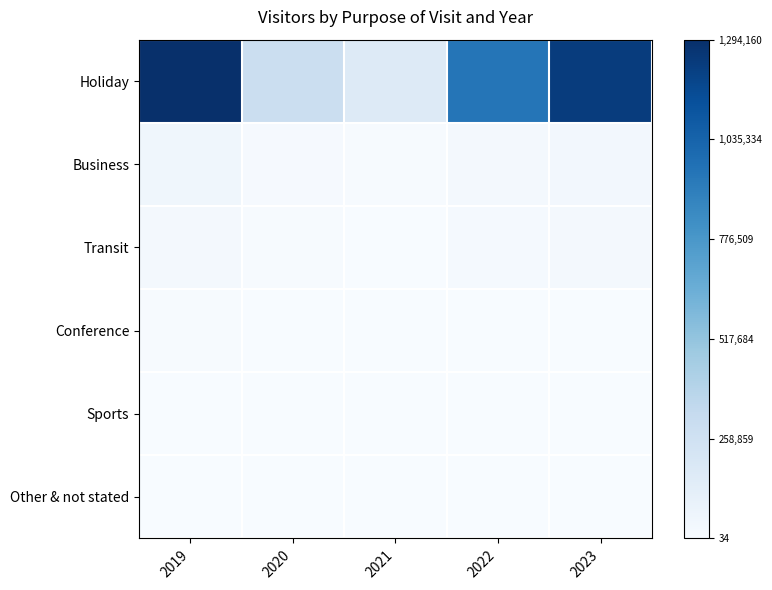

Which series has the largest range (max minus min)?

Holiday